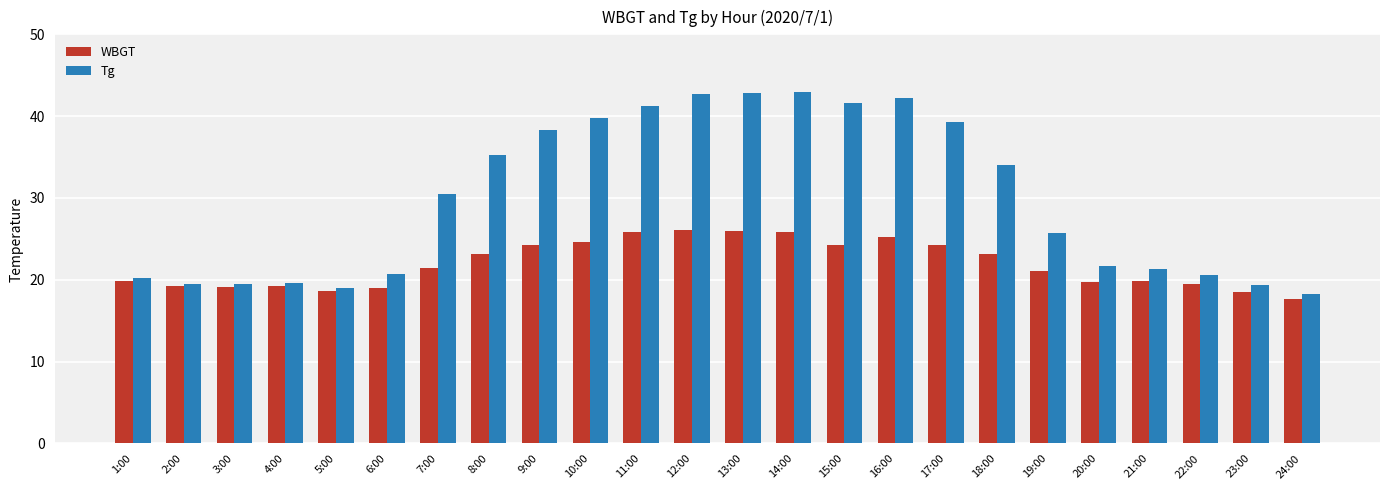

Between 6:00 and 24:00, which series saw the biggest shift?

Tg